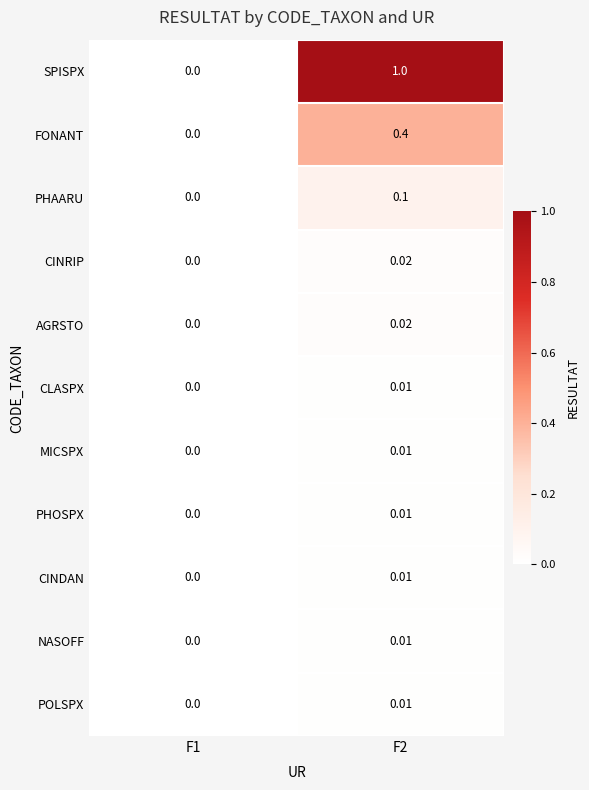

Which series has the largest range (max minus min)?

SPISPX